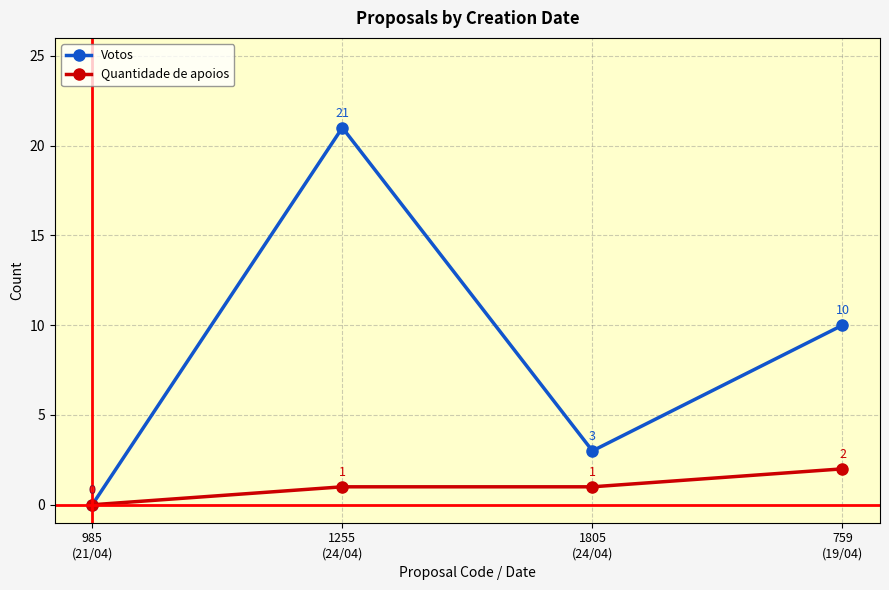

Does the chart display data point markers on the line(s)?

Yes